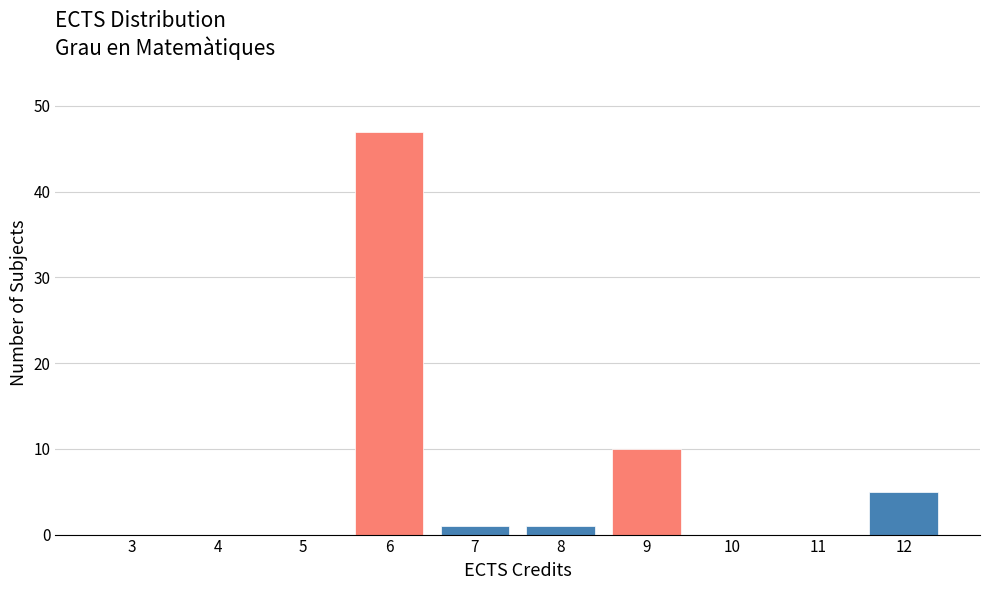

Reading left to right, transcribe all the data shown in this chart.

3=0	4=0	5=0	6=47	7=1	8=1	9=10	10=0	11=0	12=5